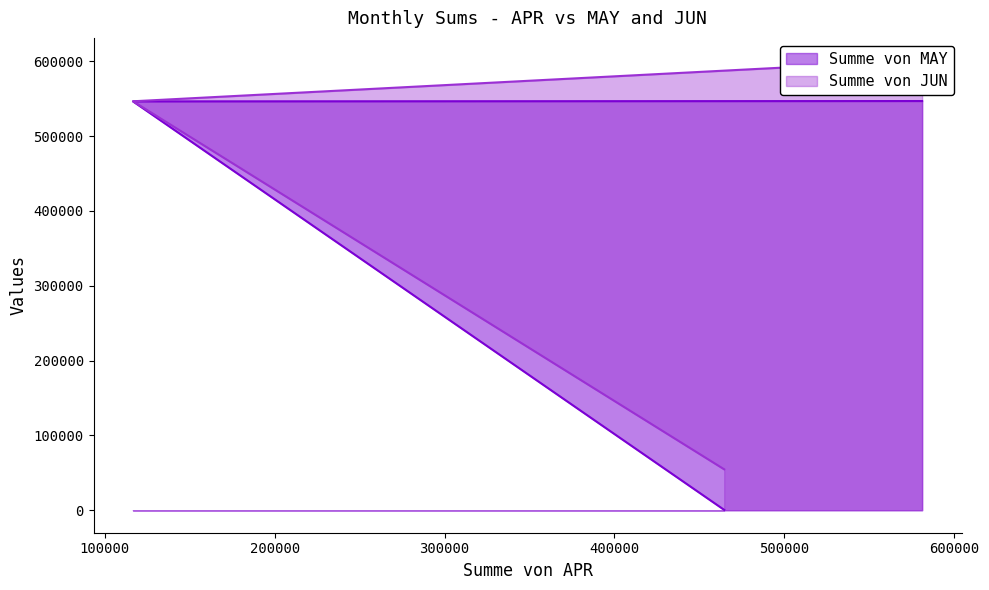

What are all the series names shown in the legend?

Summe von MAY, Summe von JUN